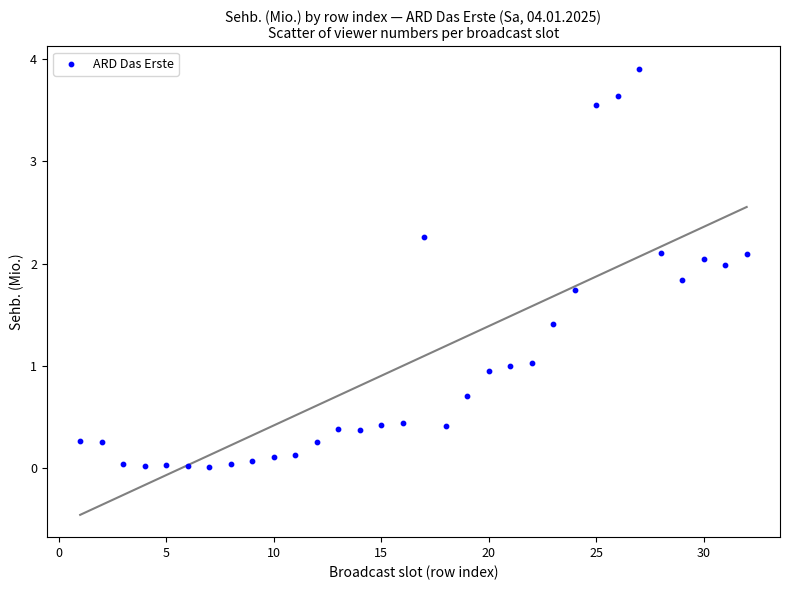

What is the range of Y values (max minus min)?

3.9